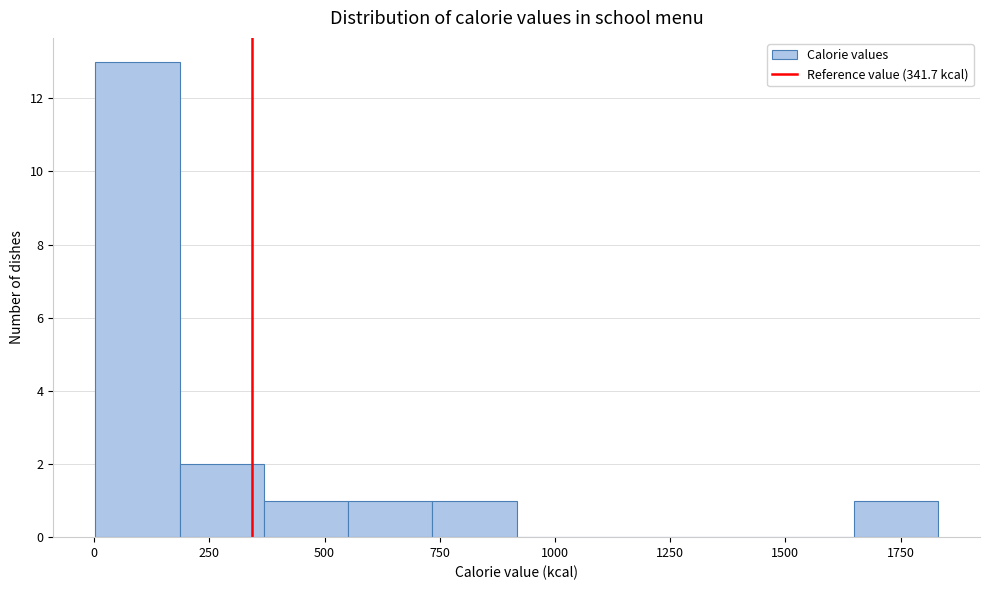

Around what value on the x-axis is the tallest bar? Give the approximate position of its centre, as read against the axis.

100